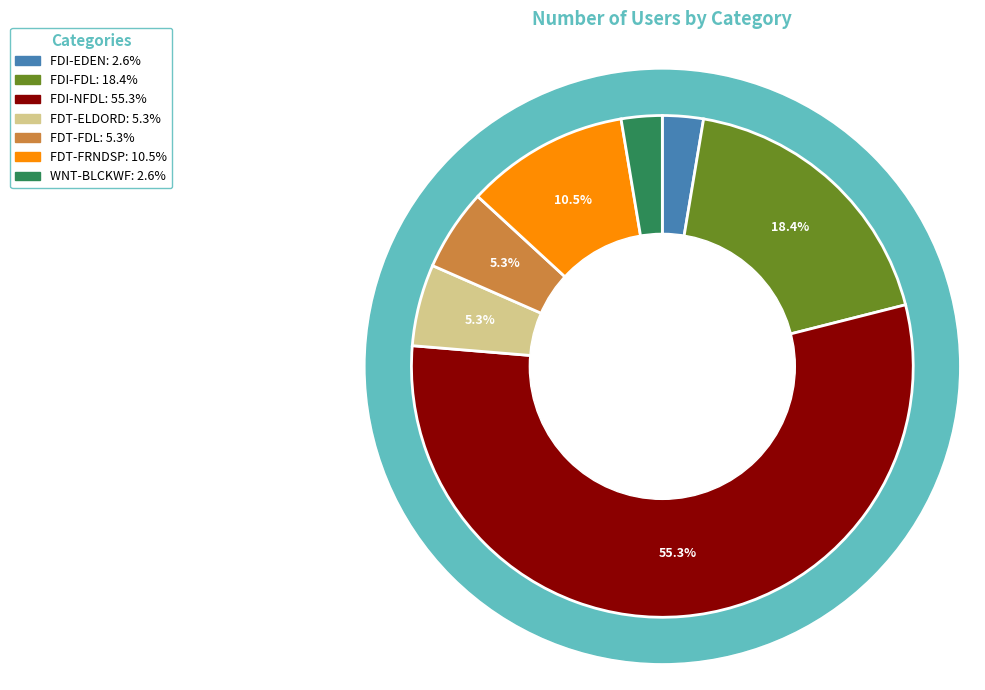

How much of the chart is everything except FDI-EDEN?

97.4%